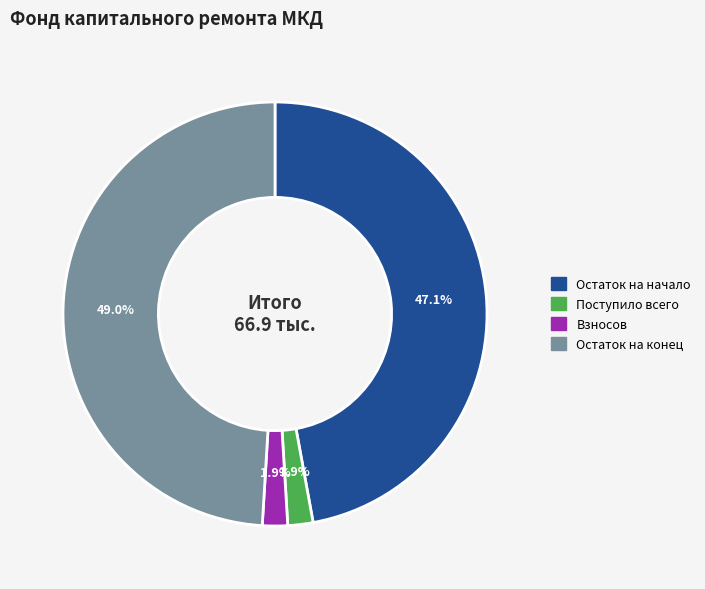

Is there any slice that represents more than half of the pie?

No